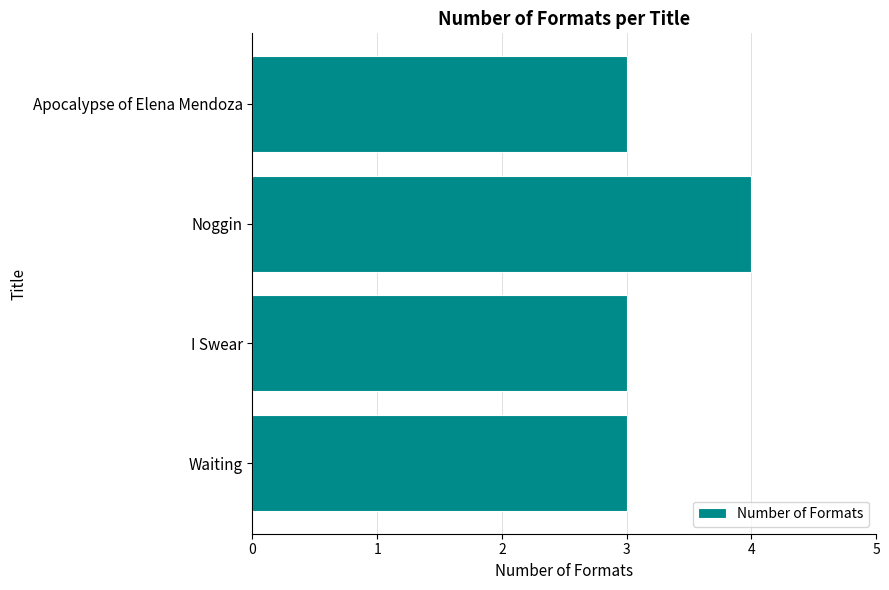

What is the smallest value displayed?

3